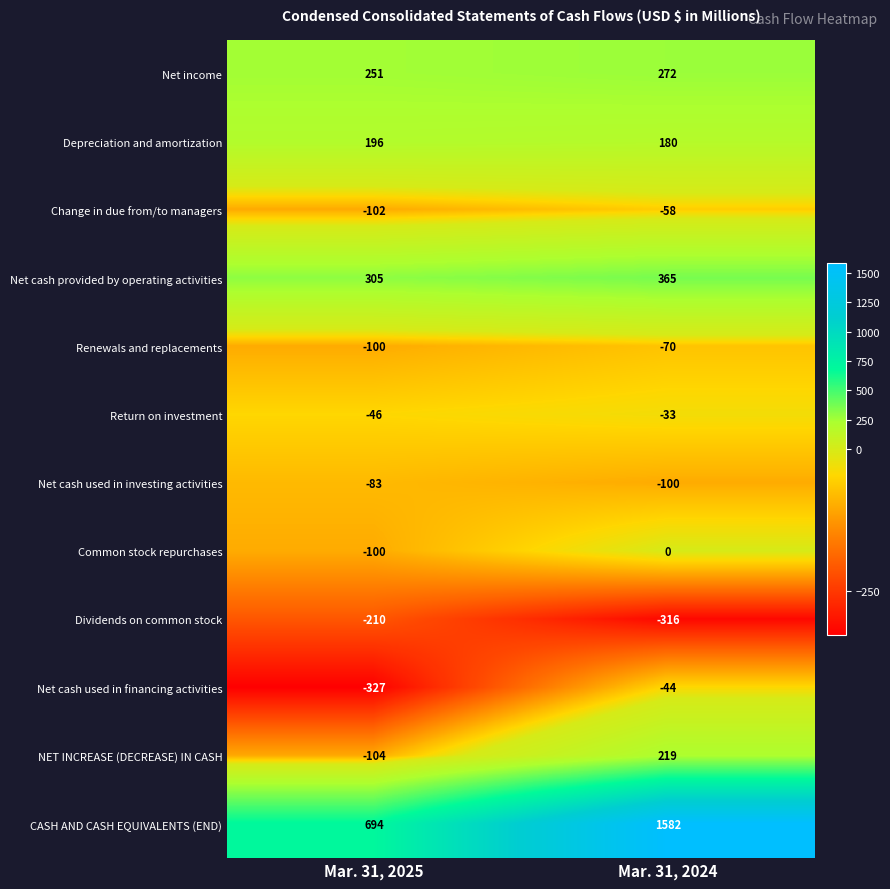

At which category does the chart reach its minimum across all series?

Mar. 31, 2025